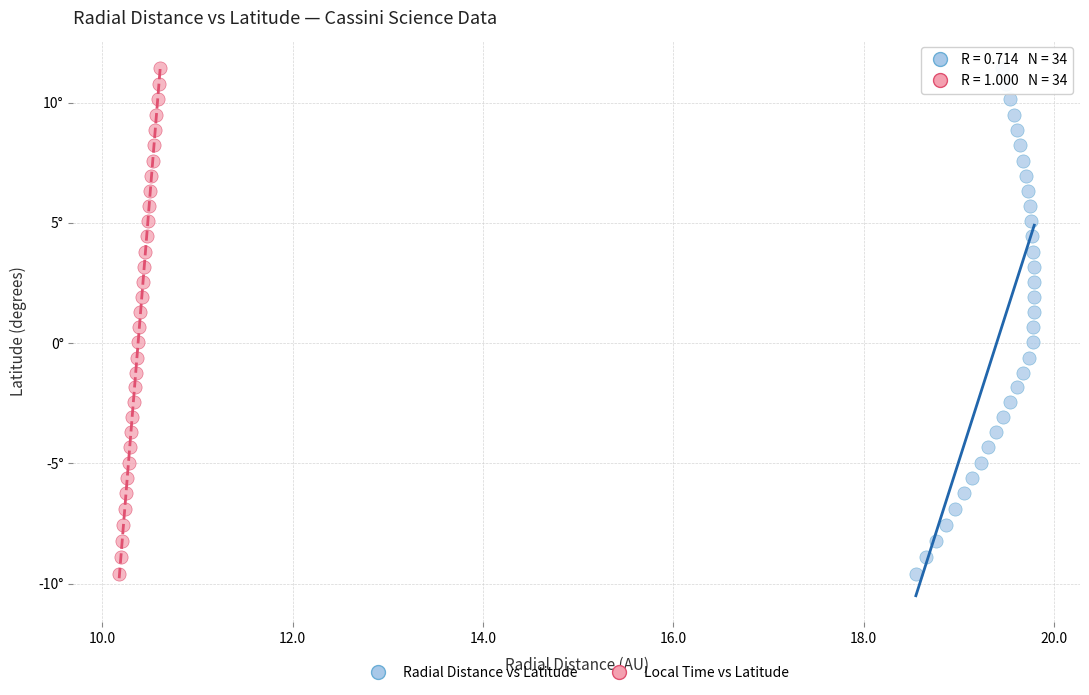

What are all the series names shown in the legend?

Radial Distance vs Latitude, Local Time vs Latitude